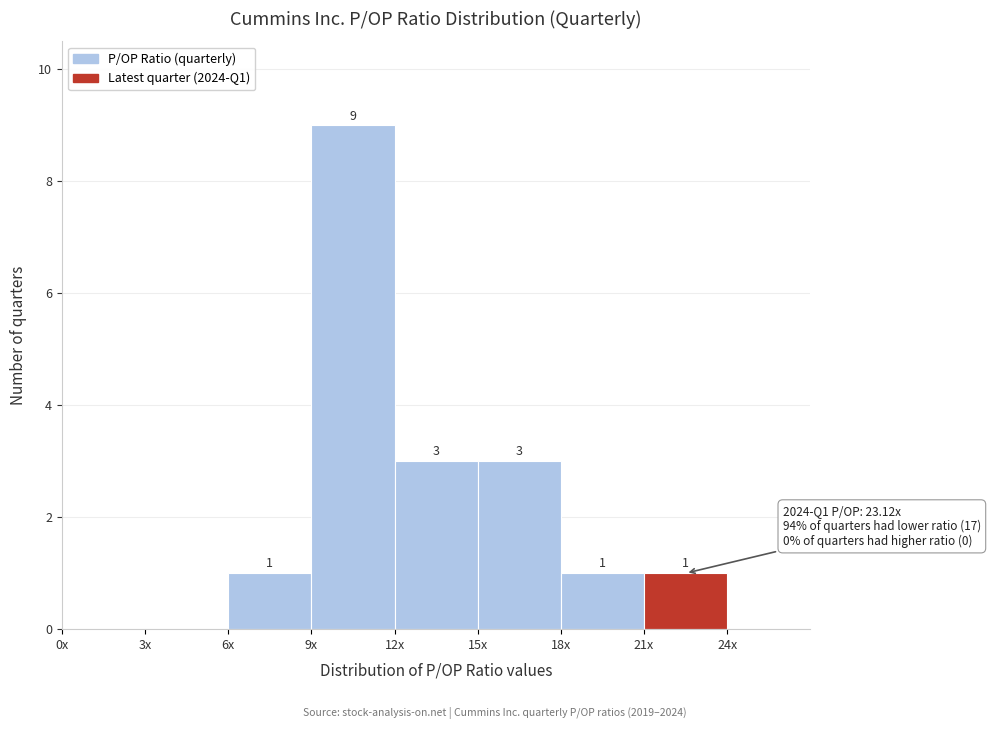

Reading left to right, transcribe all the data shown in this chart.

0x=0	3x=0	6x=1	9x=9	12x=3	15x=3	18x=1	21x=1